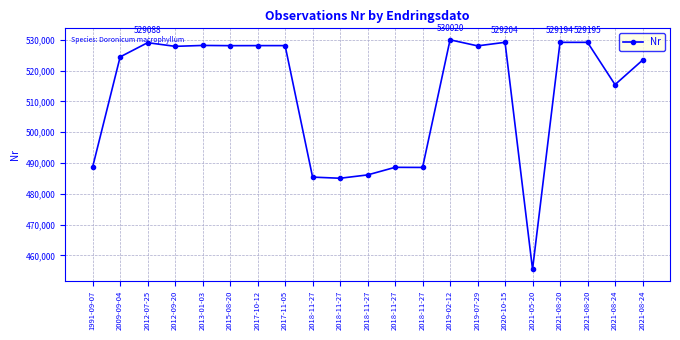

How many series are shown in this chart?

1